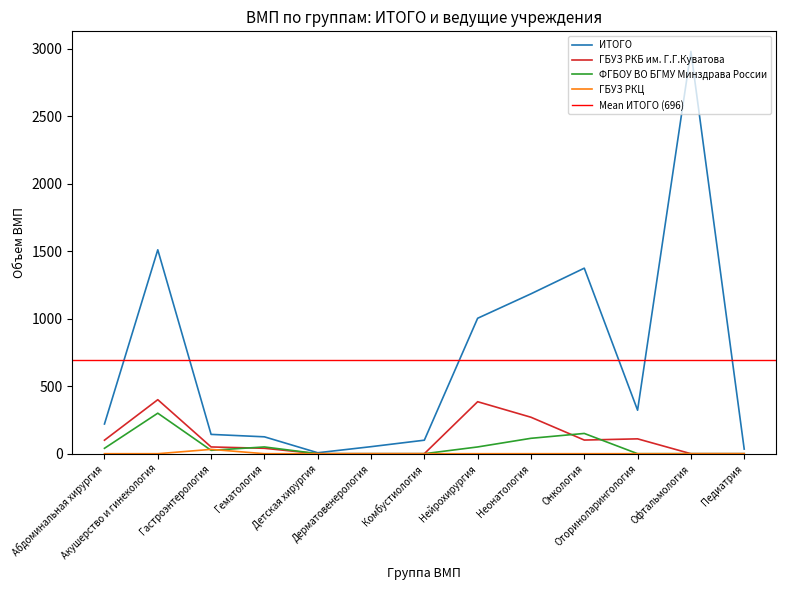

How many values in ГБУЗ РКЦ are above zero?

1